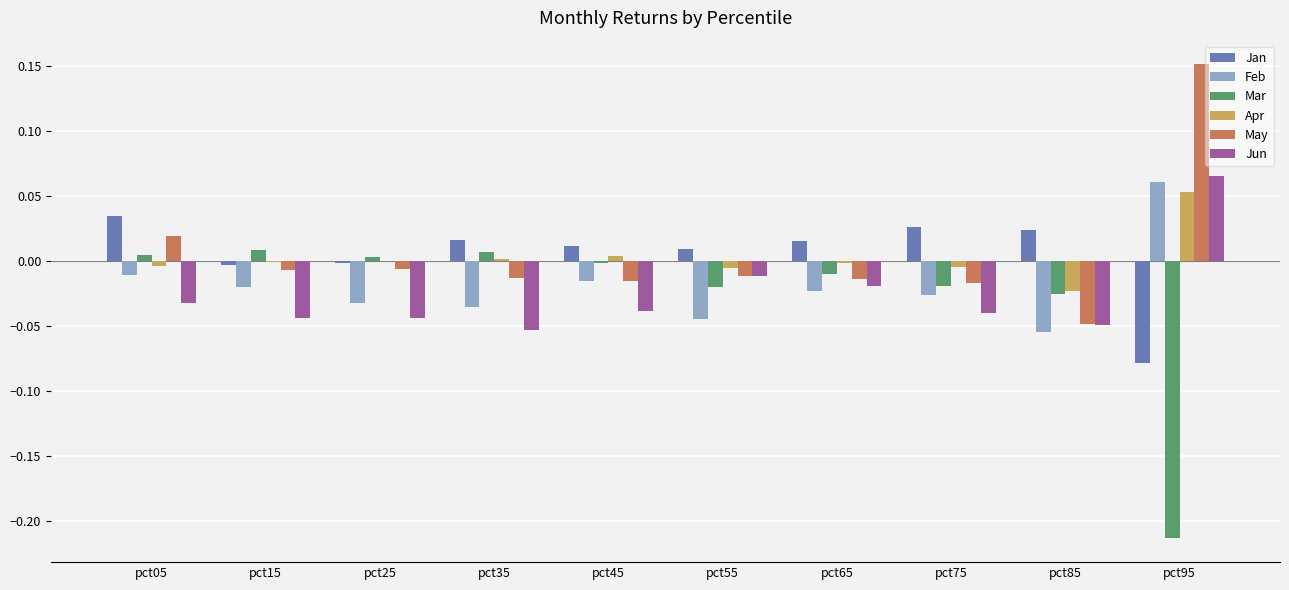

At which label is Jun closest to 0?

pct55